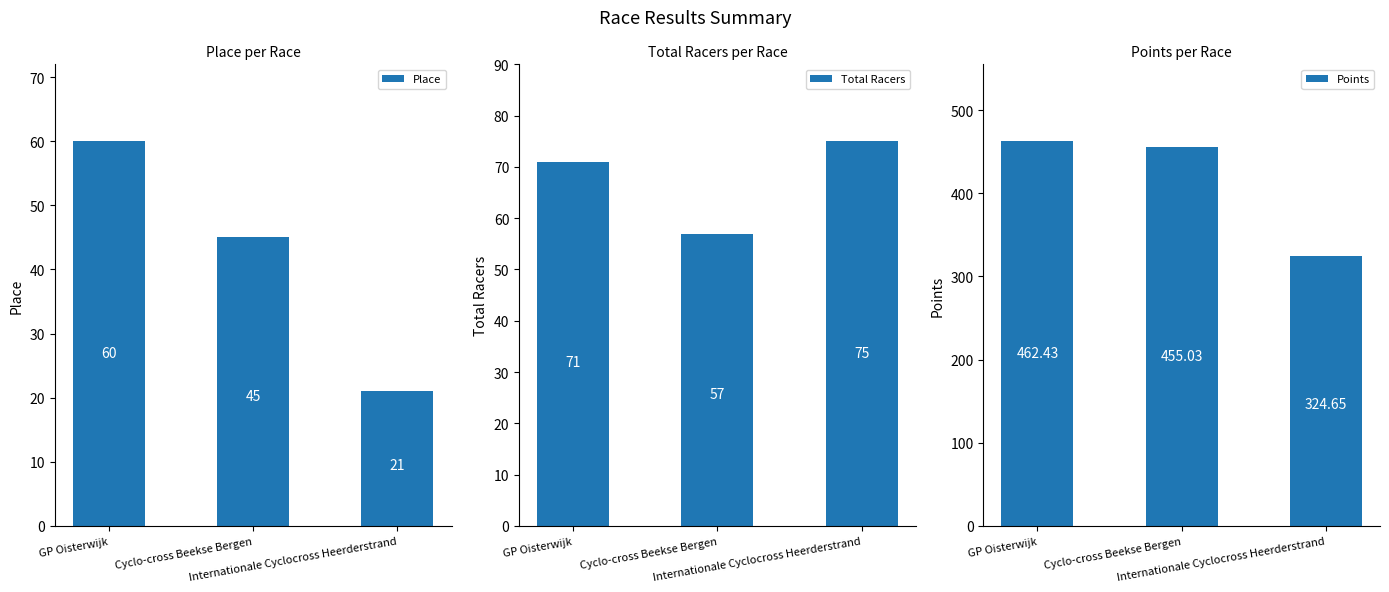

Which series has the largest total across all categories?

Points